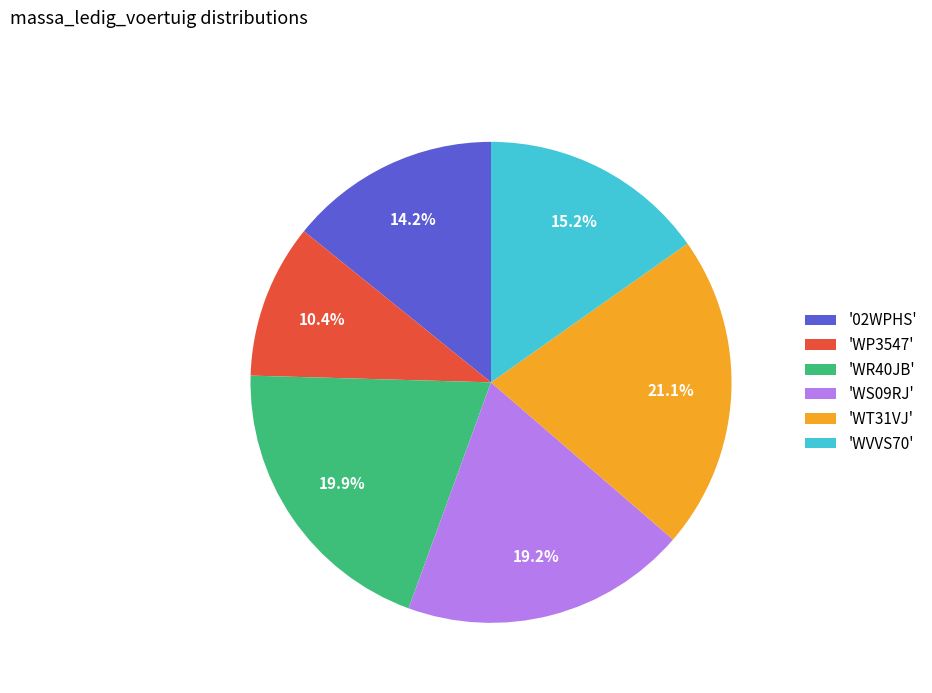

What is the total percentage of 'WVVS70' and 'WR40JB'?

35.1%